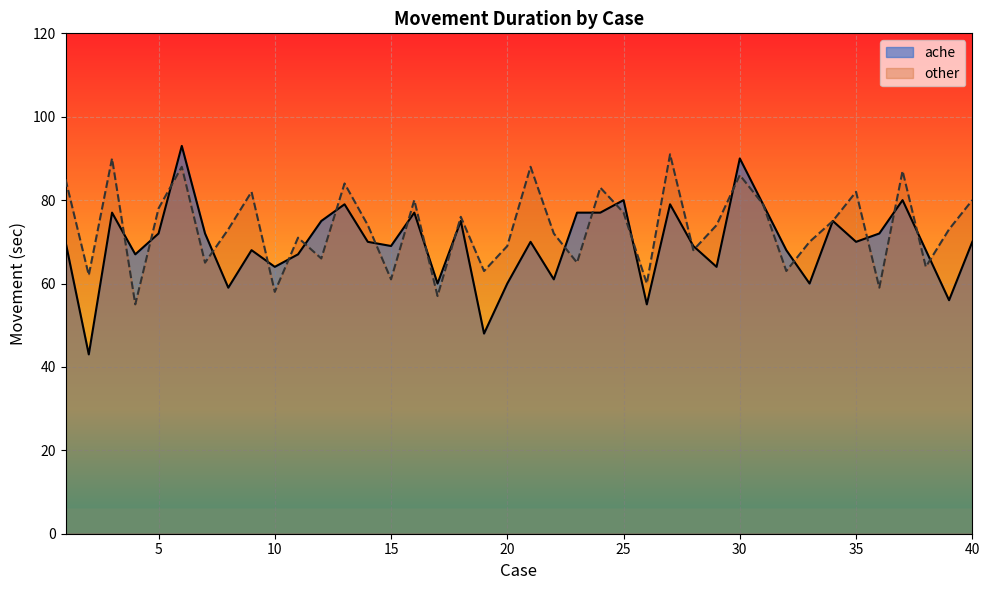

Does the chart display data point markers on the line(s)?

No